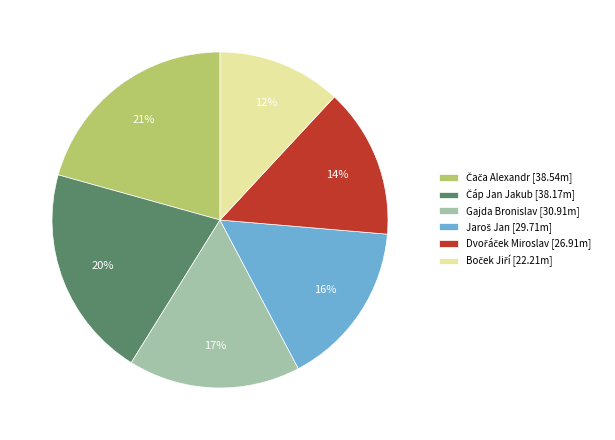

To the nearest percent, what portion does Gajda Bronislav [30.91m] represent?

17%